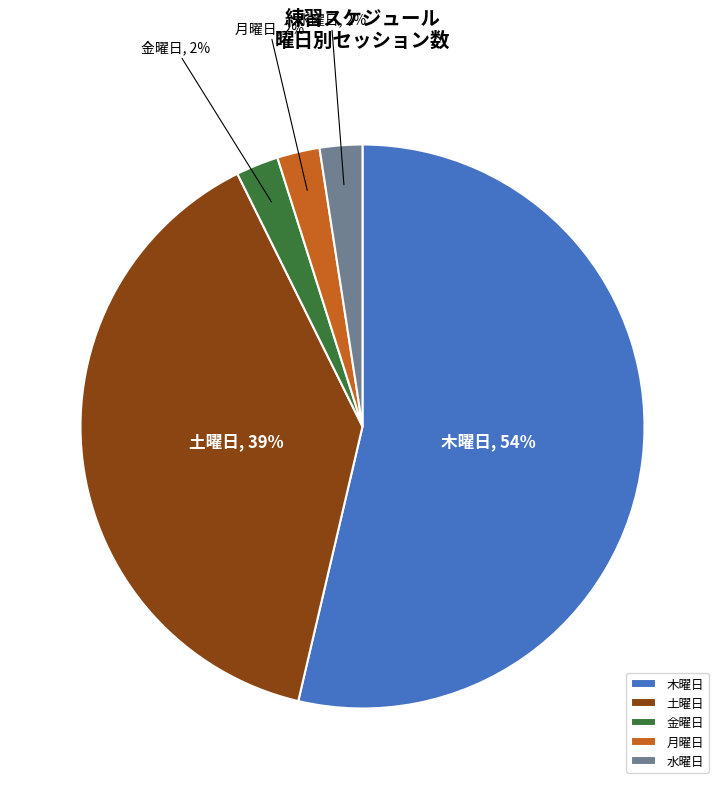

To the nearest percent, what percentage of the pie is 水曜日?

2%